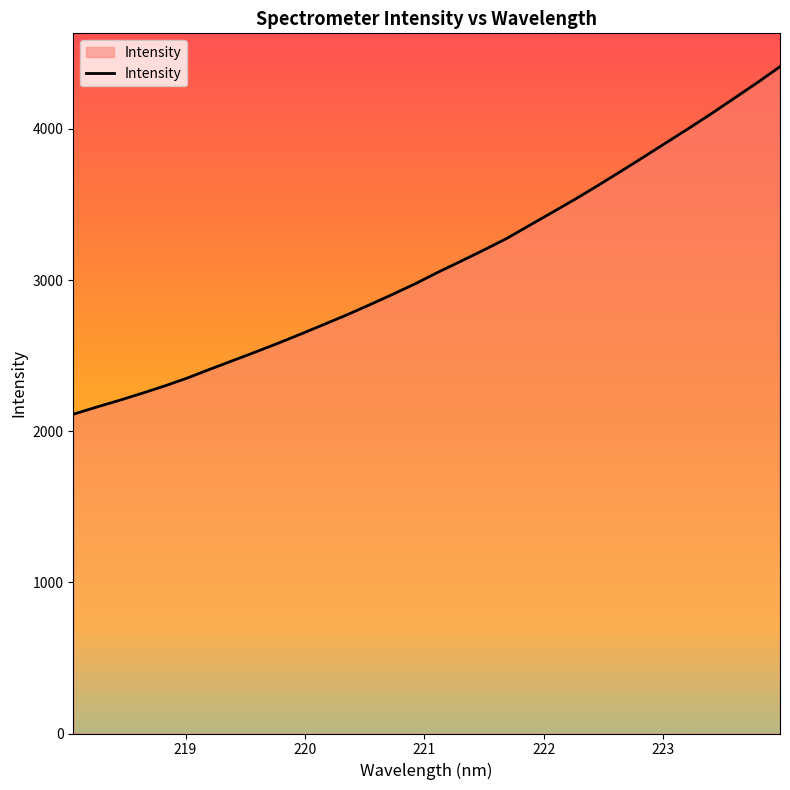

What is the greatest value displayed?

4411.8